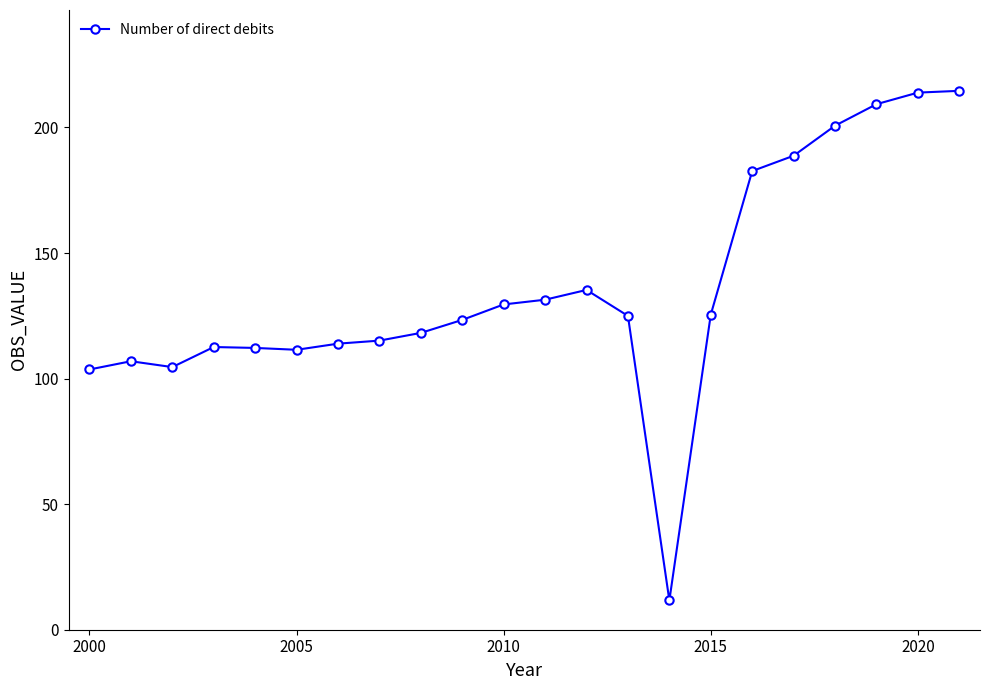

What is the difference between the second highest and minimum values?

202.2